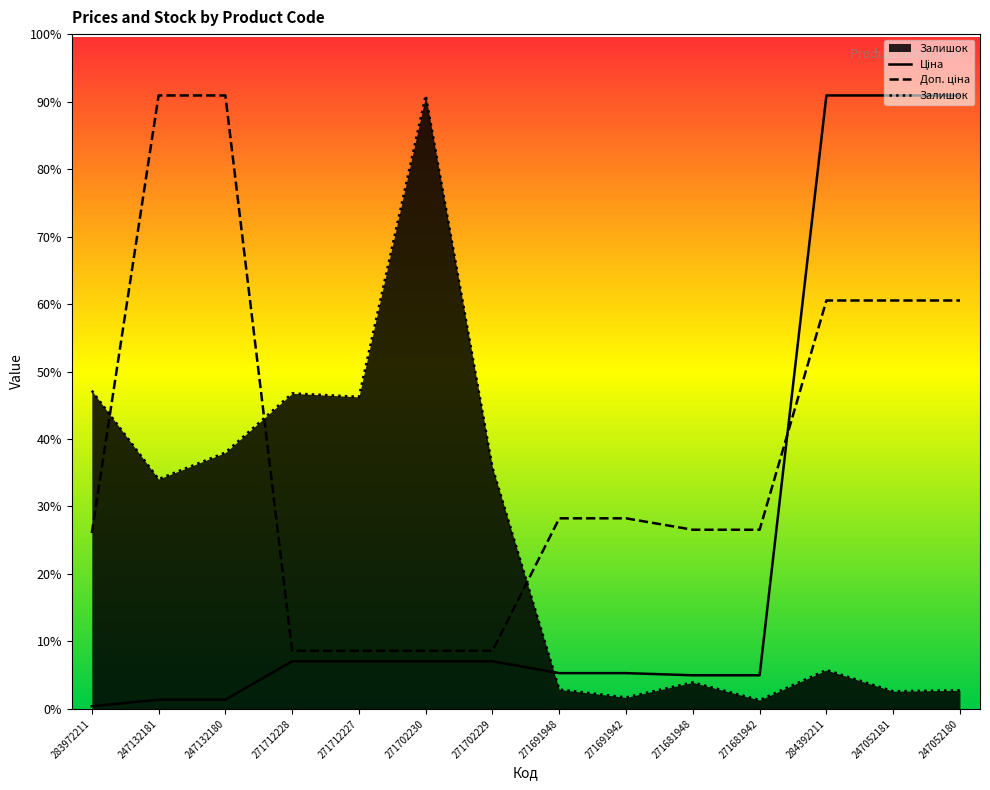

Does the chart display data point markers on the line(s)?

No